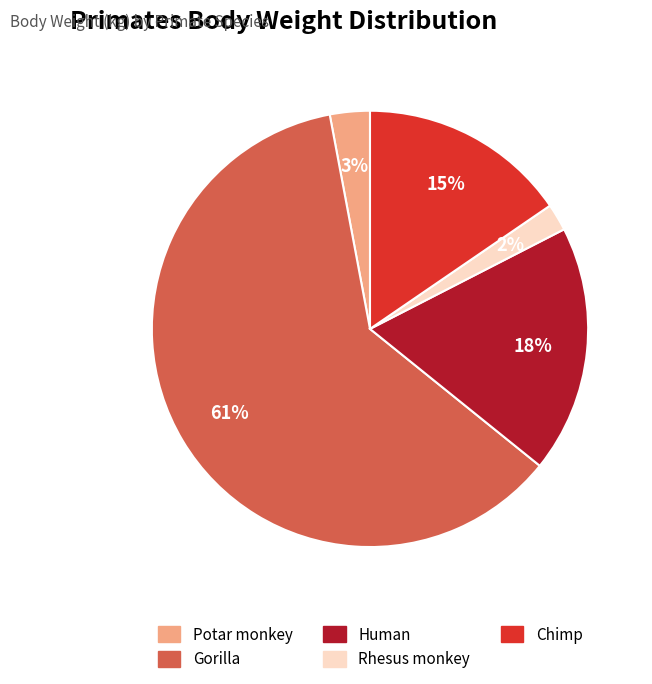

Rank the categories by value from lowest to highest.

Rhesus monkey, Potar monkey, Chimp, Human, Gorilla